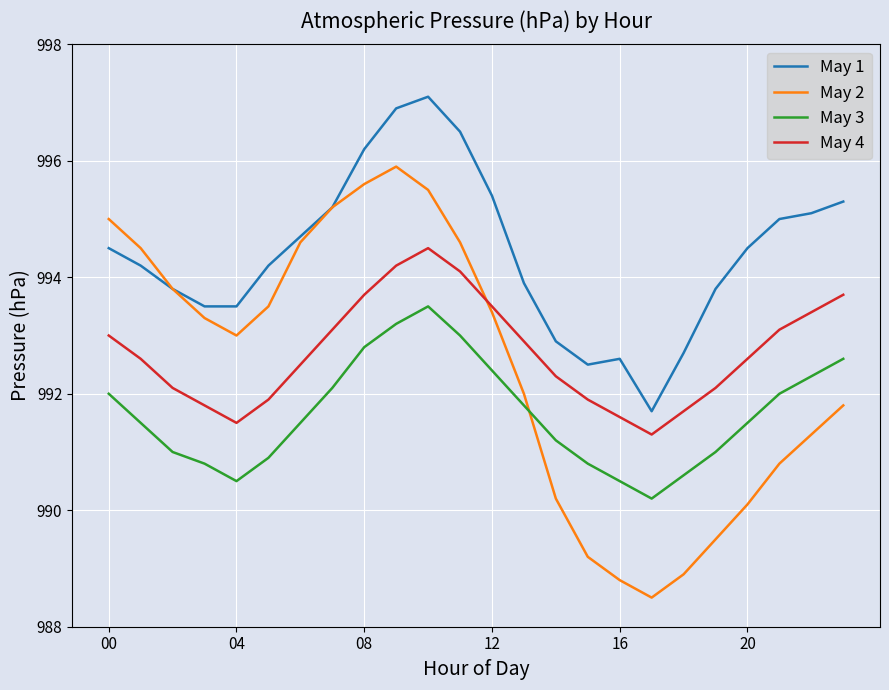

What is the average value of the May 1 series?

994.4